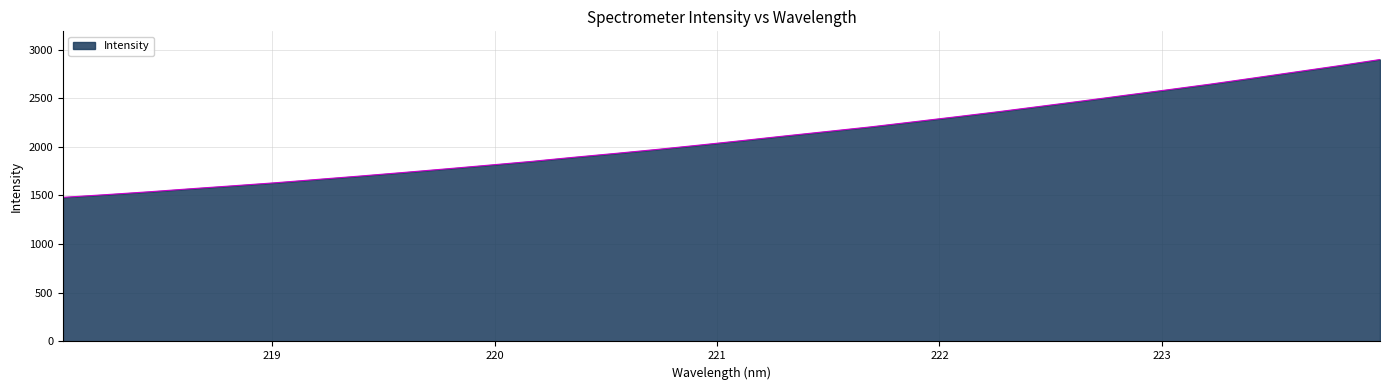

What is the greatest value displayed?

2897.1